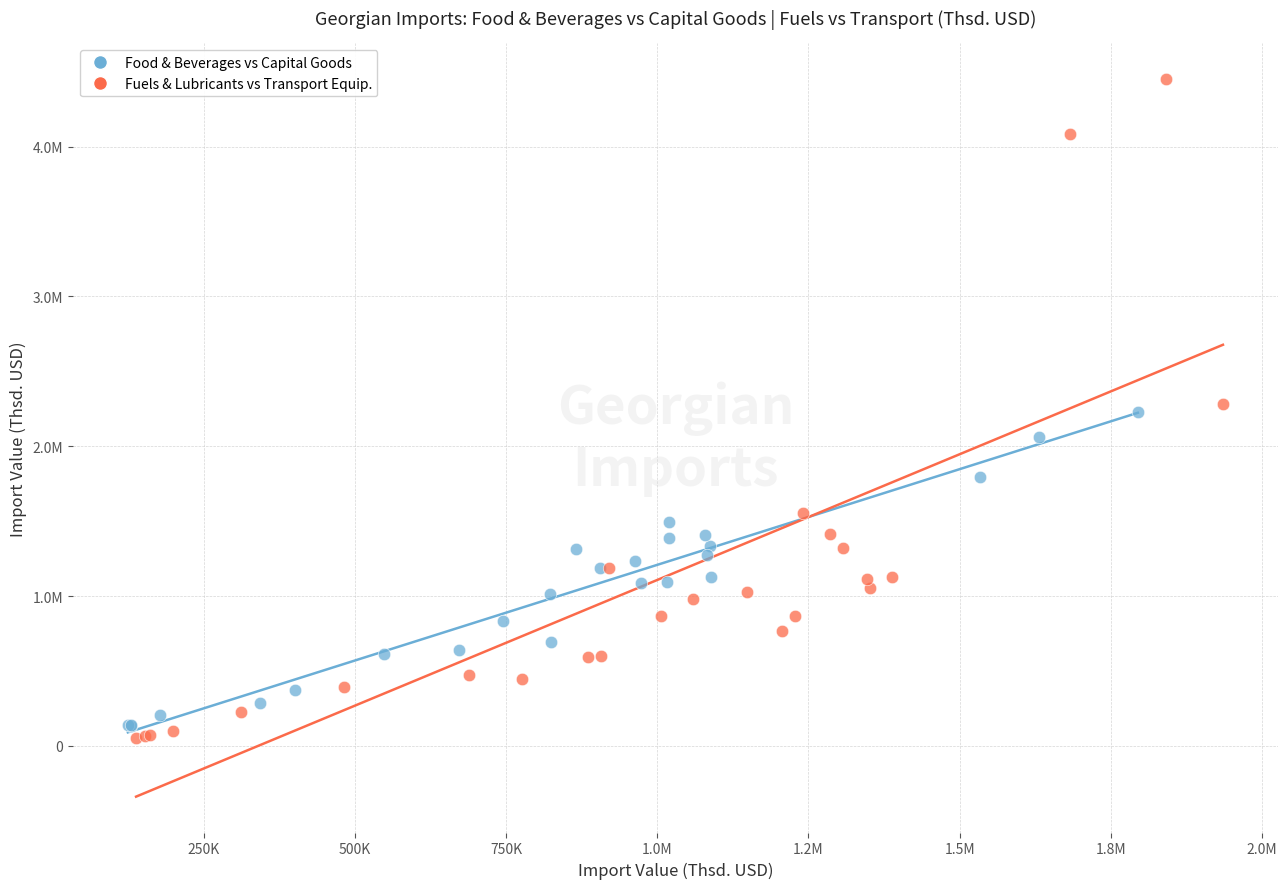

Which series has the widest spread of Y values?

Fuels & Lubricants vs Transport Equip.